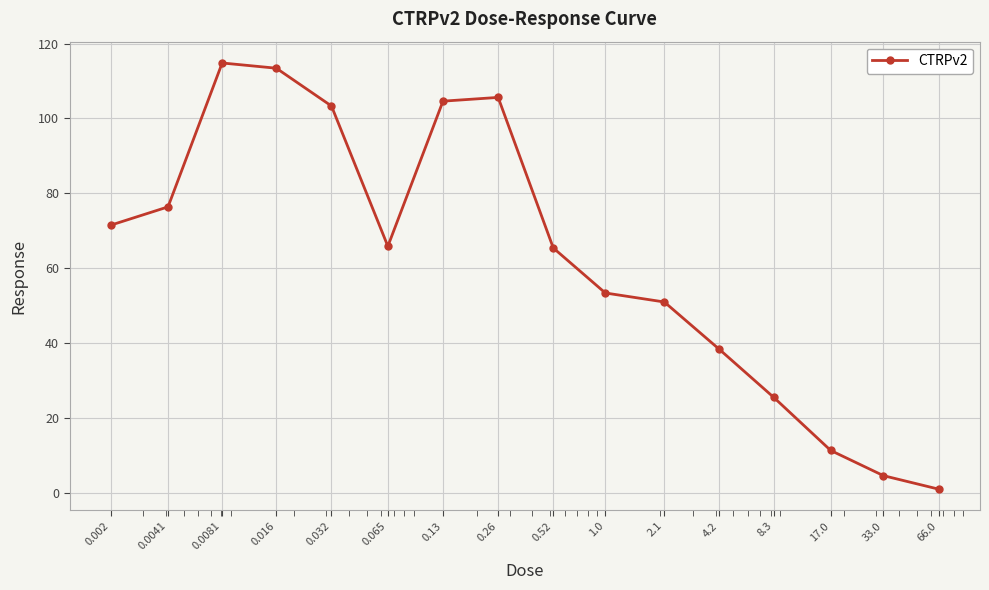

True or false: the data has more than 0 interior local peaks.

True